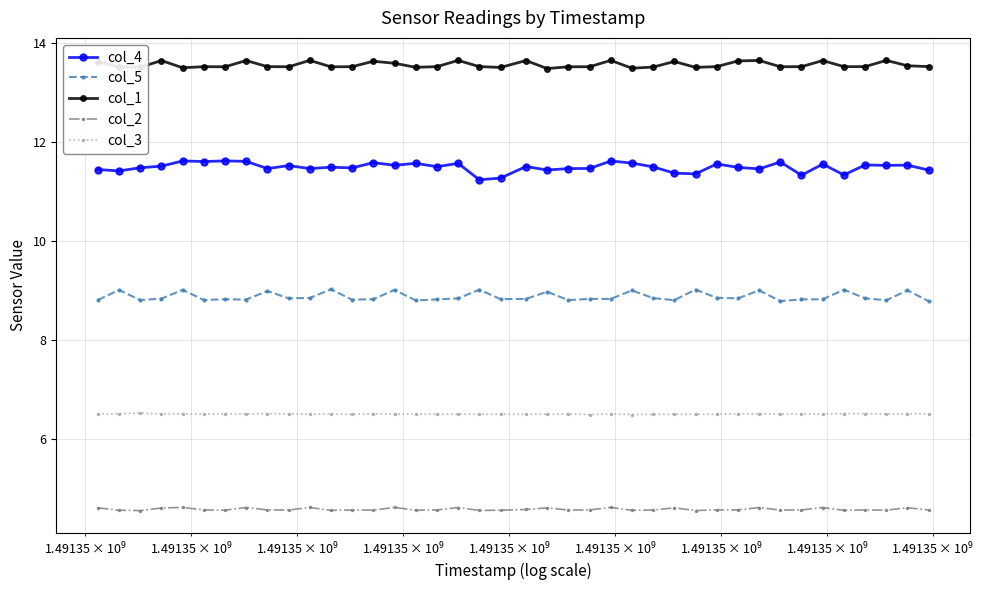

True or false: col_2 and col_1 cross at least once.

False